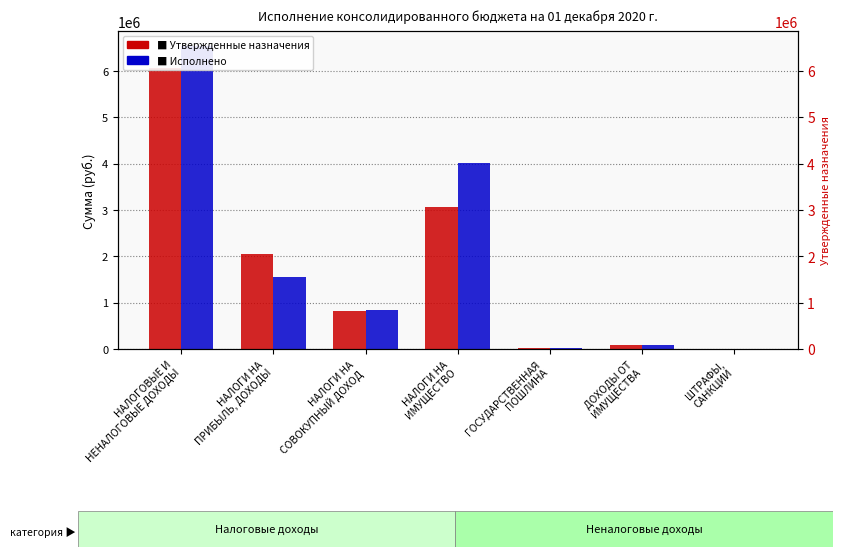

Is the value of Утвержденные назначения at ГОСУДАРСТВЕННАЯ
ПОШЛИНА greater than the value of Исполнено at НАЛОГИ НА
ИМУЩЕСТВО?

No